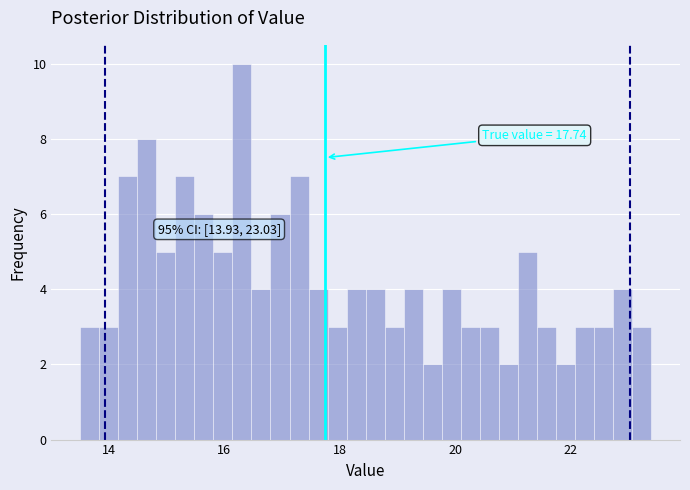

Read against the x-axis, roughly where is the centre of the tallest bar?

16.4